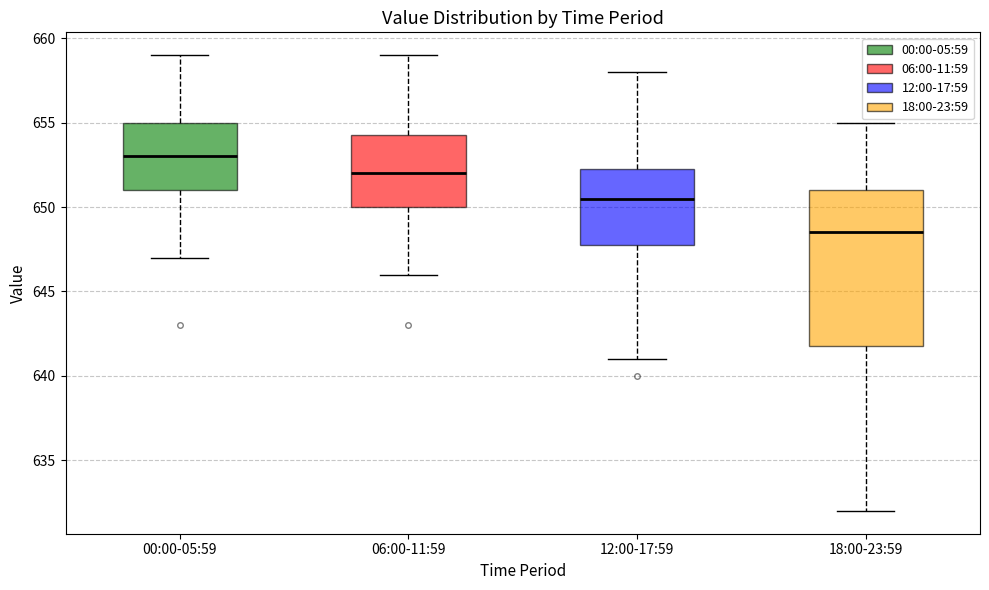

Which box's median line is the lowest?

18:00-23:59